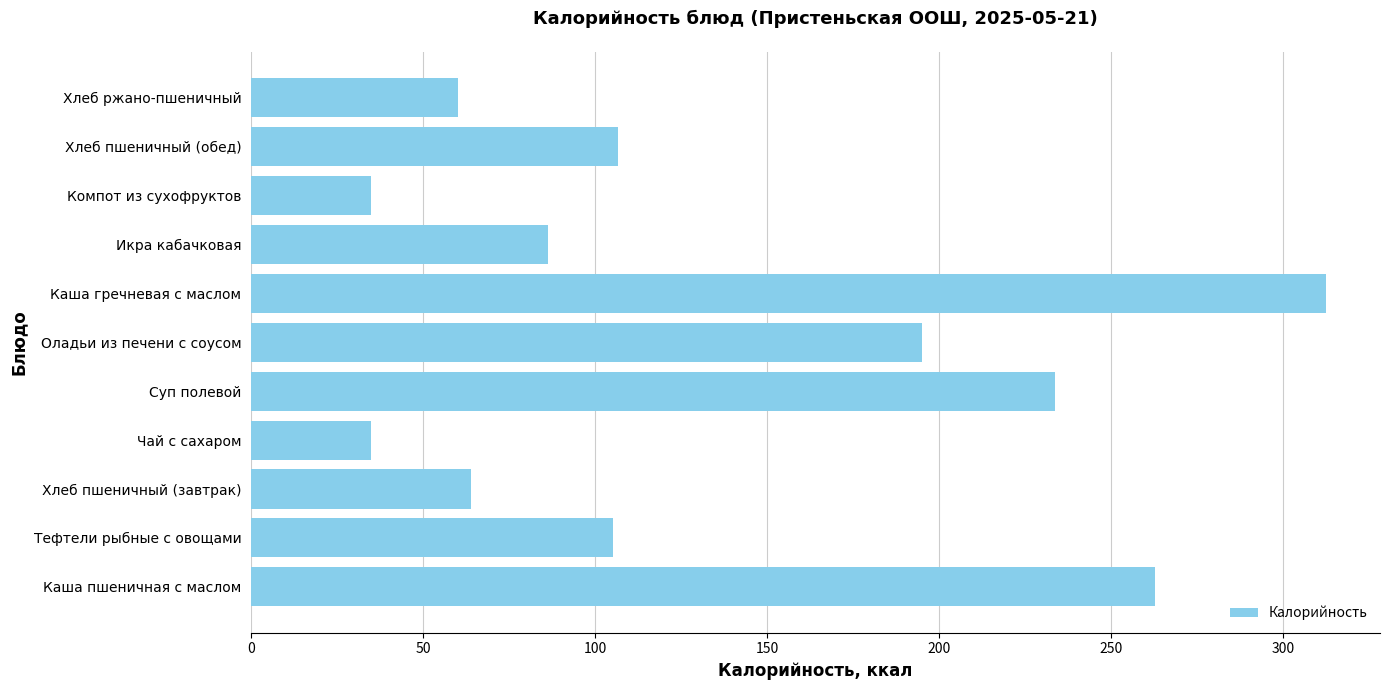

What is the difference between the maximum and minimum values?

277.6